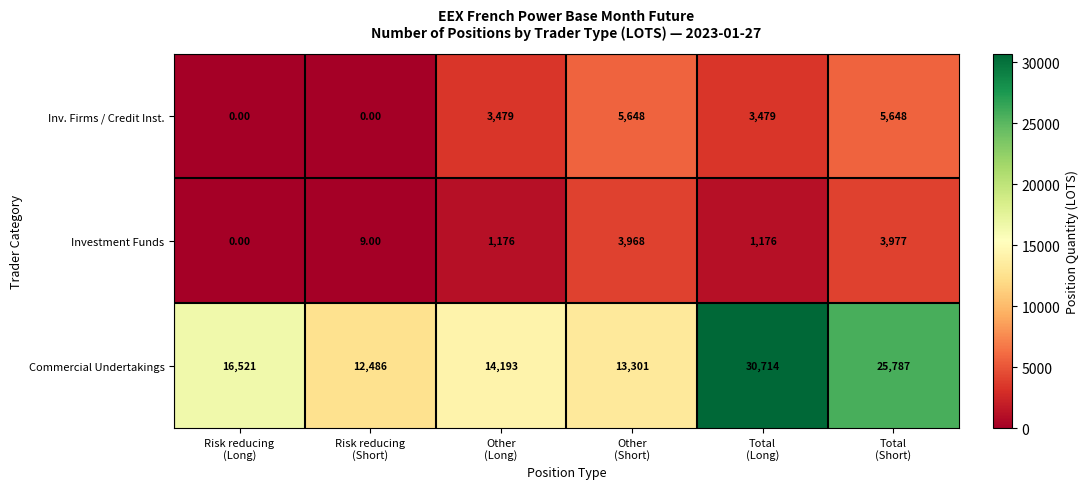

Which series has the widest spread of values?

Commercial Undertakings